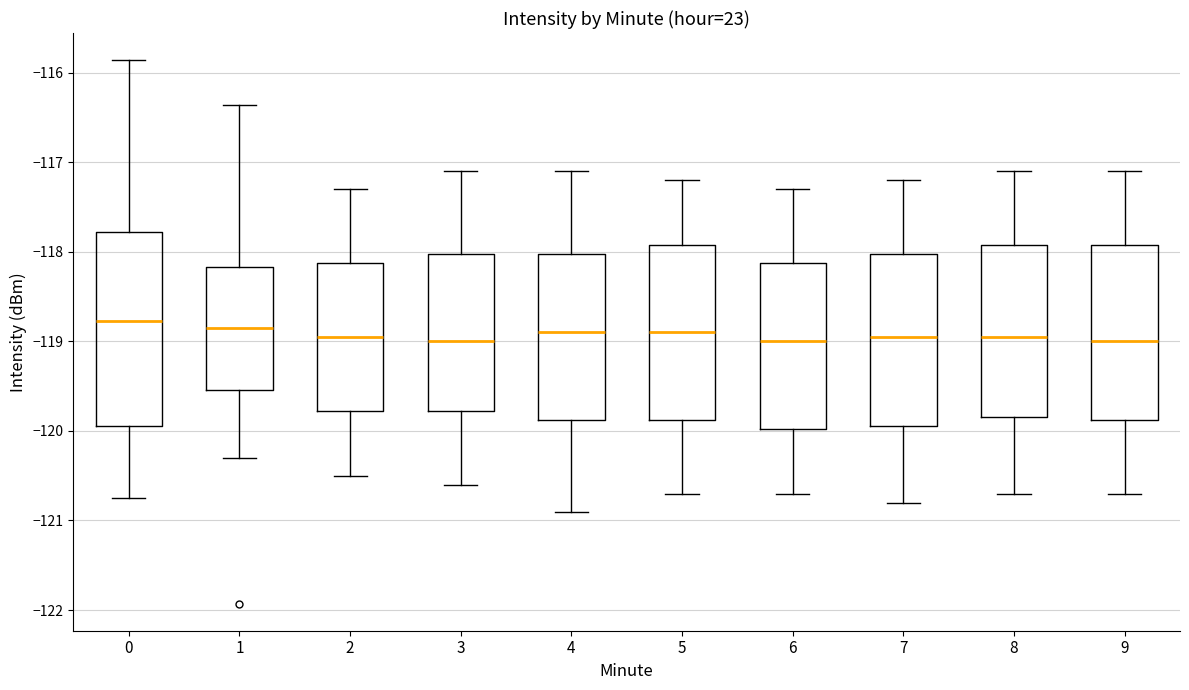

Reading left to right, read every box against the y-axis: the position of its median line, the range the box covers, and the ends of its whiskers. The values are not printed on the chart, so give them approximately, as read against the axis.

0: median -118.8, box -119.9 to -117.8, whiskers -120.8 to -115.9
1: median -118.8, box -119.5 to -118.2, whiskers -120.3 to -116.4
2: median -118.9, box -119.8 to -118.1, whiskers -120.5 to -117.3
3: median -119.0, box -119.8 to -118.0, whiskers -120.6 to -117.1
4: median -118.9, box -119.9 to -118.0, whiskers -120.9 to -117.1
5: median -118.9, box -119.9 to -117.9, whiskers -120.7 to -117.2
6: median -119.0, box -120.0 to -118.1, whiskers -120.7 to -117.3
7: median -118.9, box -119.9 to -118.0, whiskers -120.8 to -117.2
8: median -118.9, box -119.8 to -117.9, whiskers -120.7 to -117.1
9: median -119.0, box -119.9 to -117.9, whiskers -120.7 to -117.1